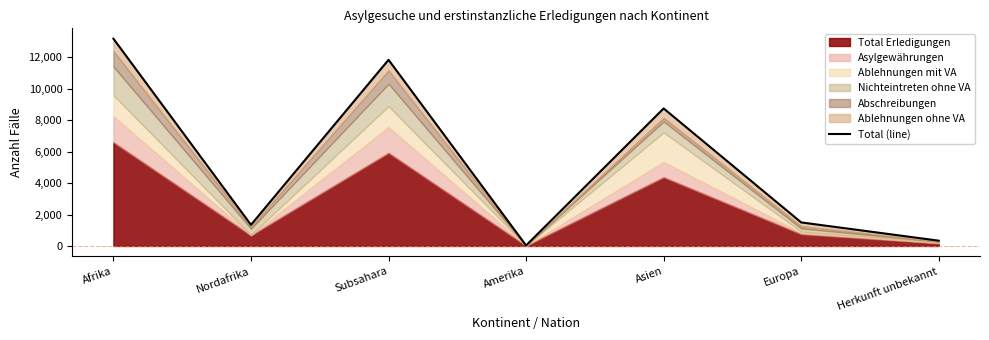

Rank the categories by value from lowest to highest.

Amerika, Herkunft unbekannt, Nordafrika, Europa, Asien, Subsahara, Afrika